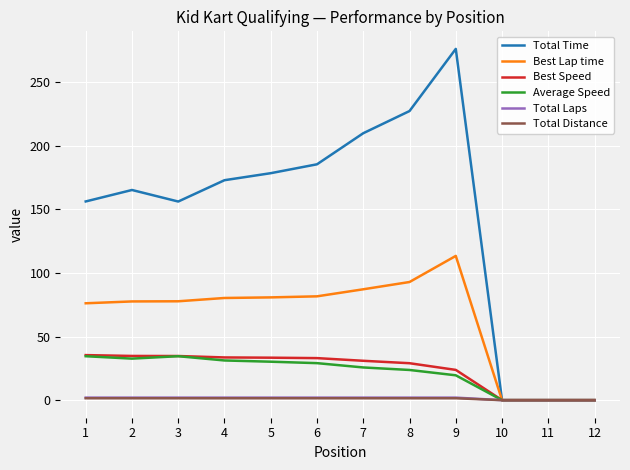

Count the number of categories in the chart.

12